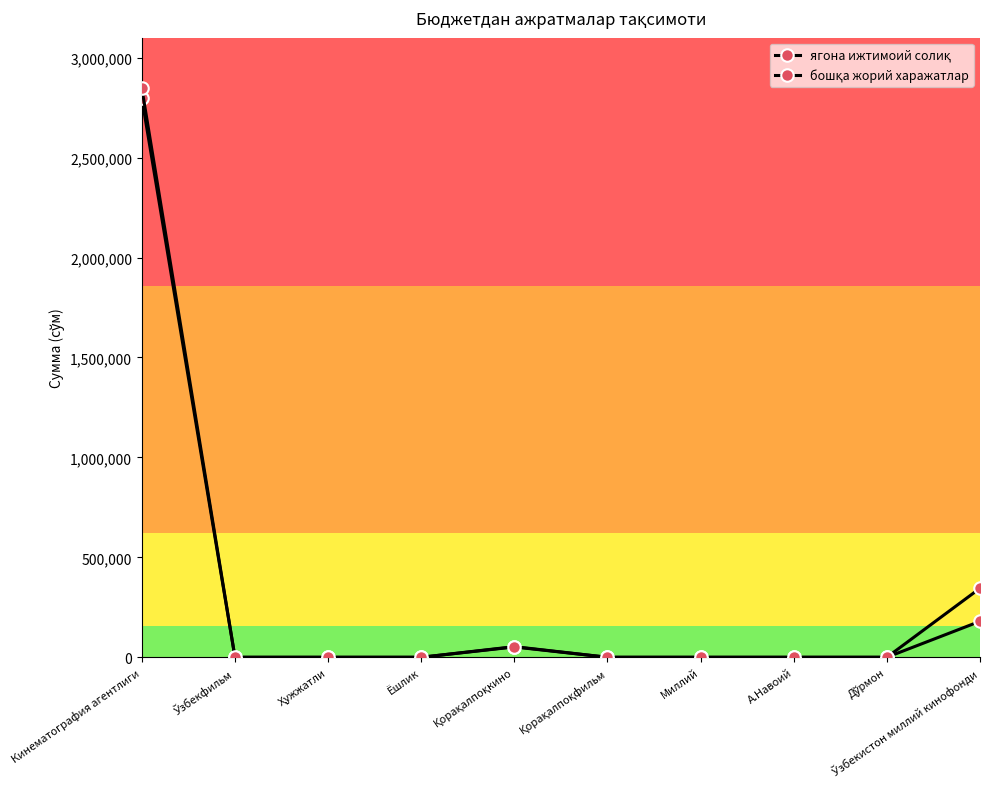

What is the difference between the maximum and minimum values in the бошқа жорий харажатлар series?

2847128